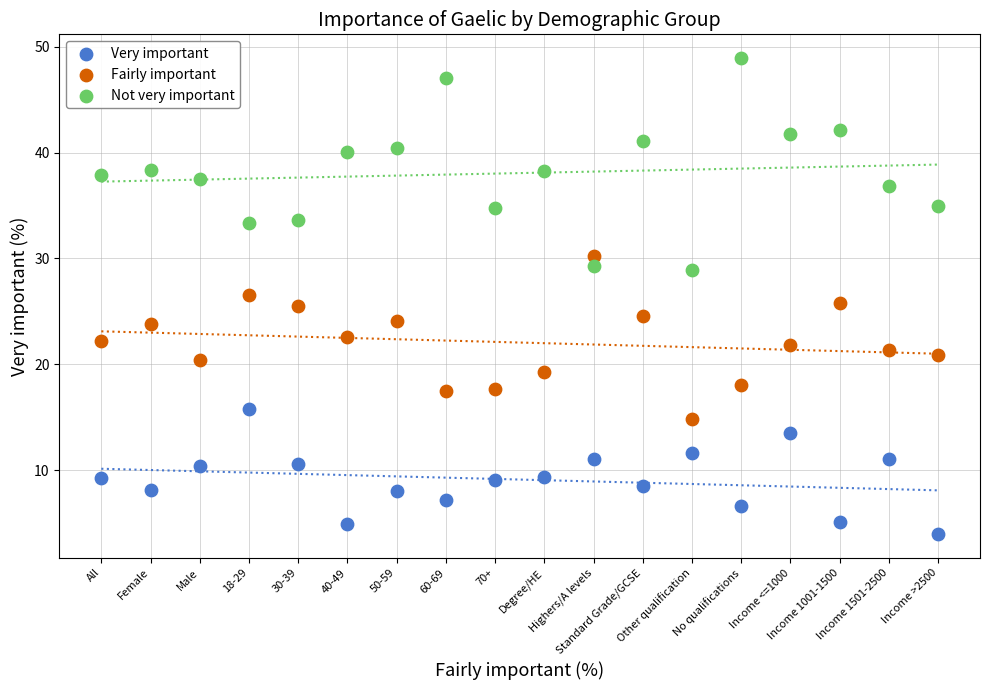

Which series has the largest Y range (max minus min)?

Not very important